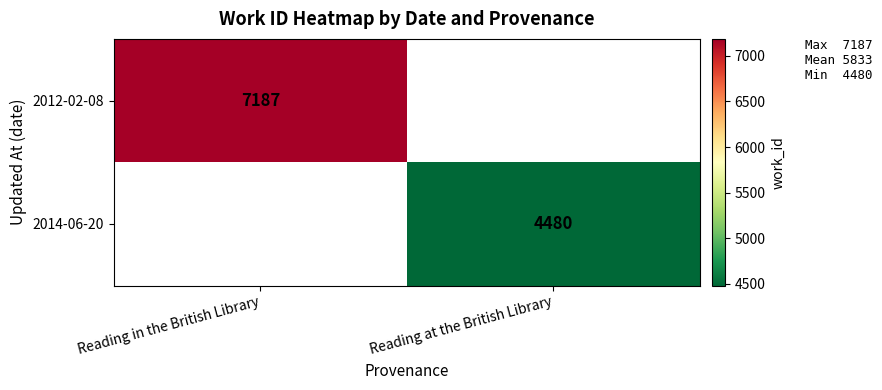

At how many categories does at least one series exceed 4500?

1